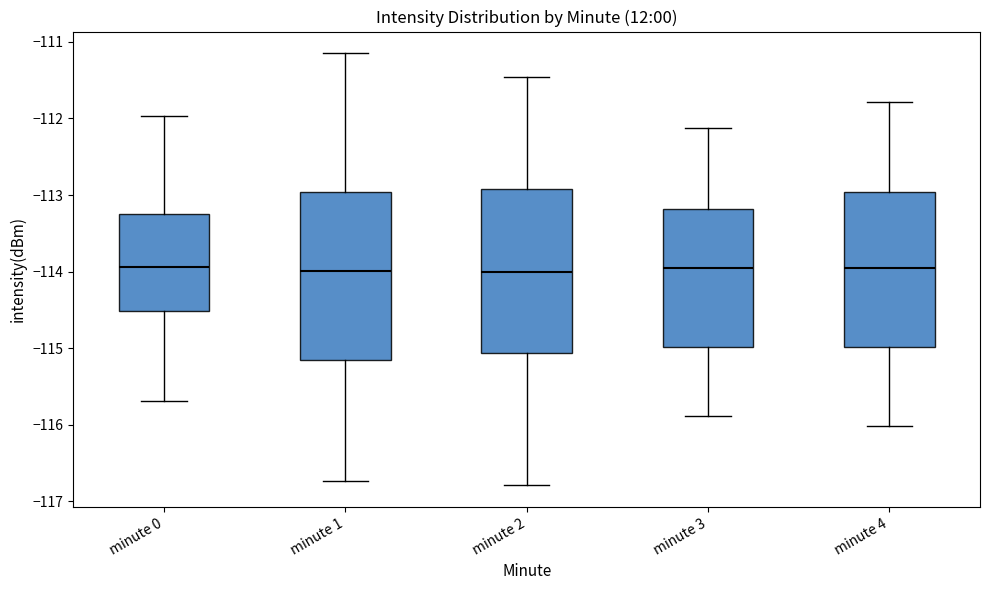

Reading left to right, transcribe this box plot: for each box, give where its median line is, the range the box spans, and where its two whiskers end, as read against the y-axis. The values are not printed on the chart, so give them approximately, as read against the axis.

minute 0: median -113.9, box -114.5 to -113.3, whiskers -115.7 to -112.0
minute 1: median -114.0, box -115.1 to -113.0, whiskers -116.7 to -111.1
minute 2: median -114.0, box -115.1 to -112.9, whiskers -116.8 to -111.5
minute 3: median -114.0, box -115.0 to -113.2, whiskers -115.9 to -112.1
minute 4: median -114.0, box -115.0 to -113.0, whiskers -116.0 to -111.8